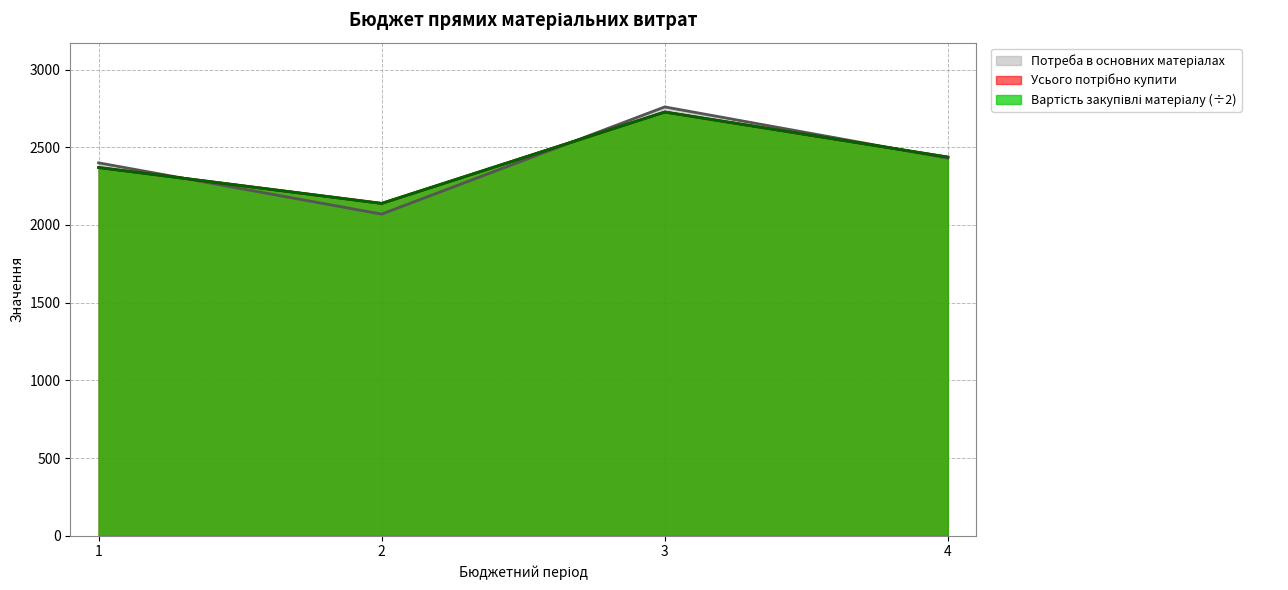

What is the value of the Вартість закупівлі матеріалу point at the 3rd from the left?

2727